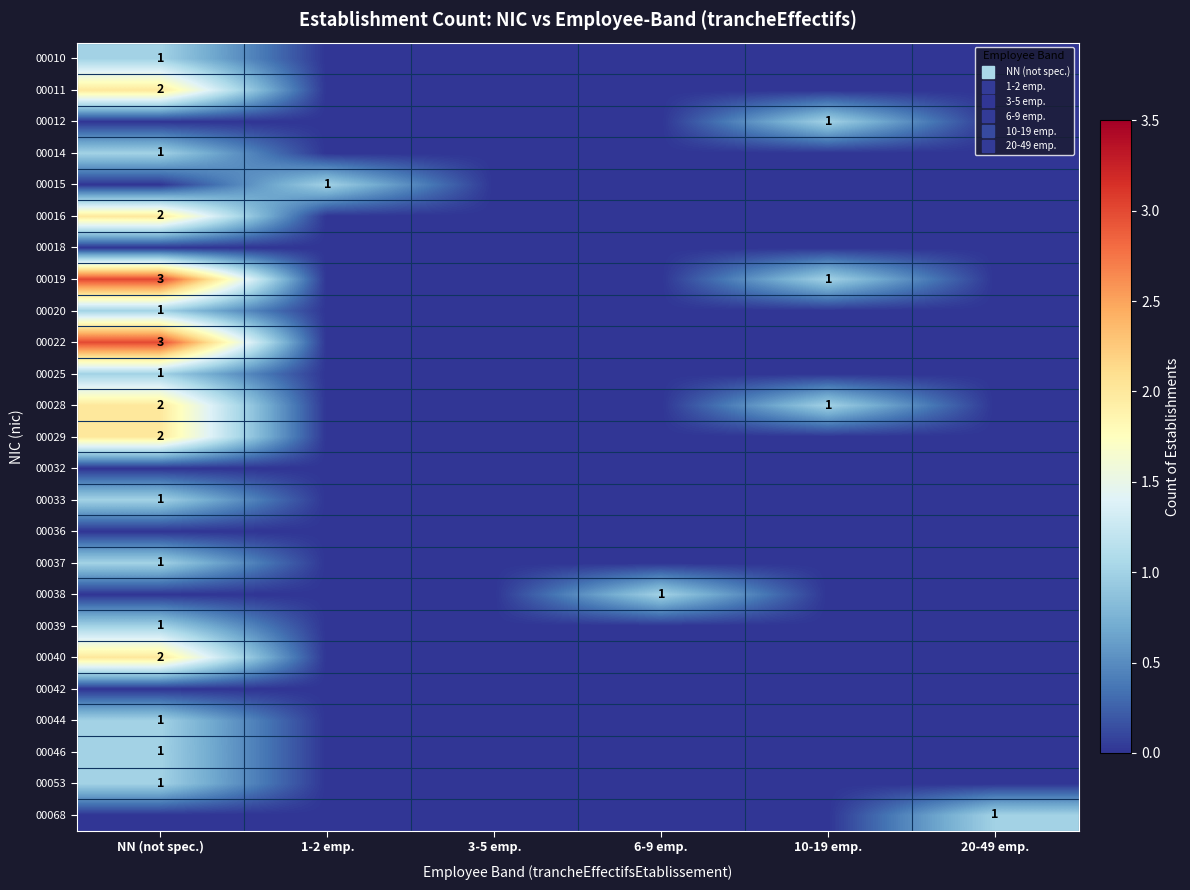

What is the total value across all series at 1-2 emp.?

1